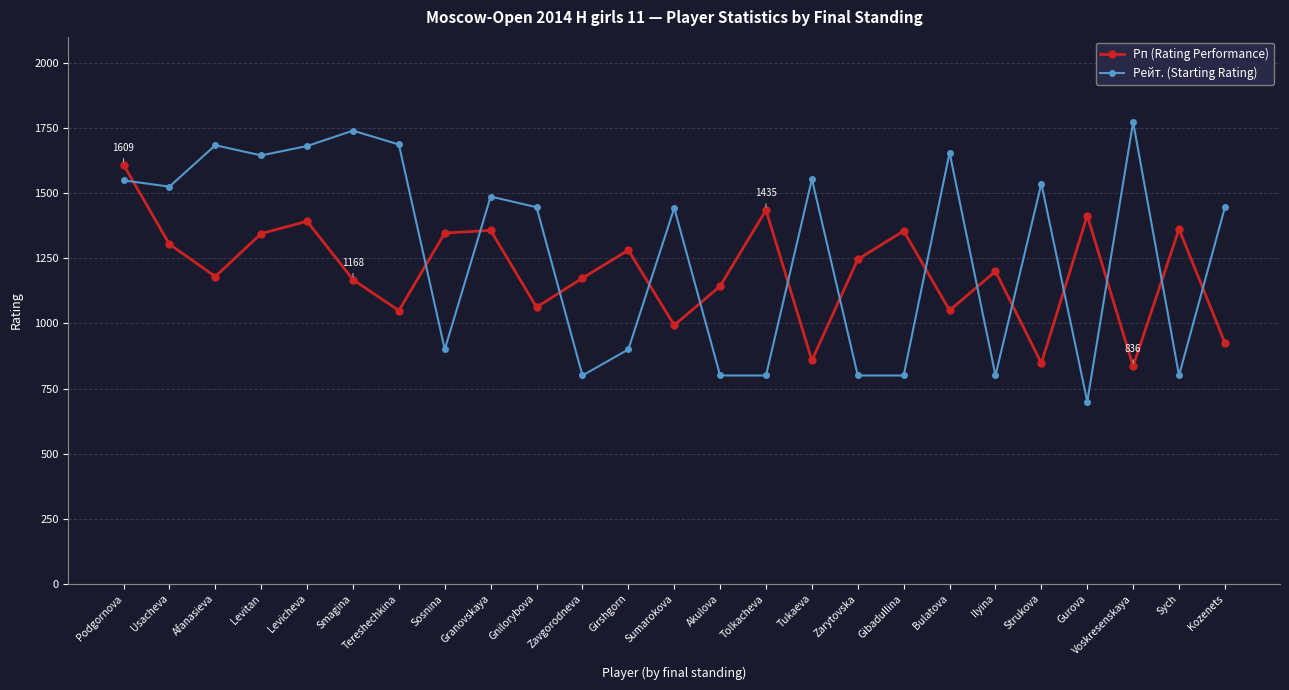

What is the difference between the maximum and minimum values in the Рп (Rating Performance) series?

773